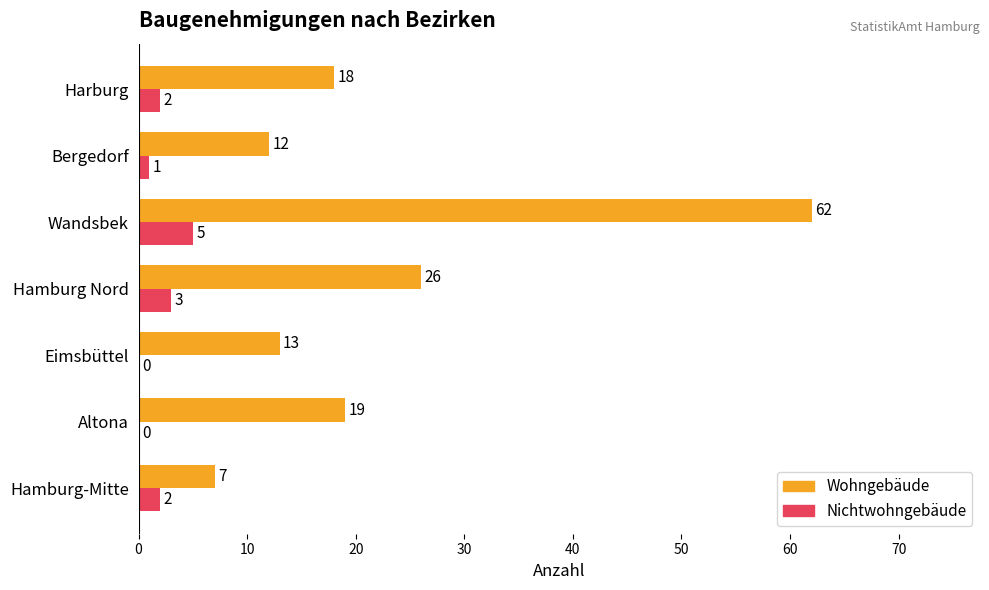

Which series has the largest range (max minus min)?

Wohngebäude